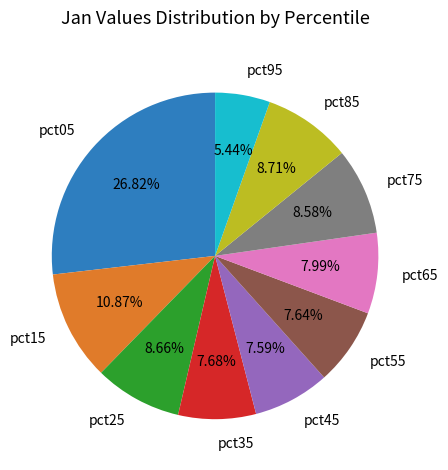

To the nearest percent, what portion does pct35 represent?

8%